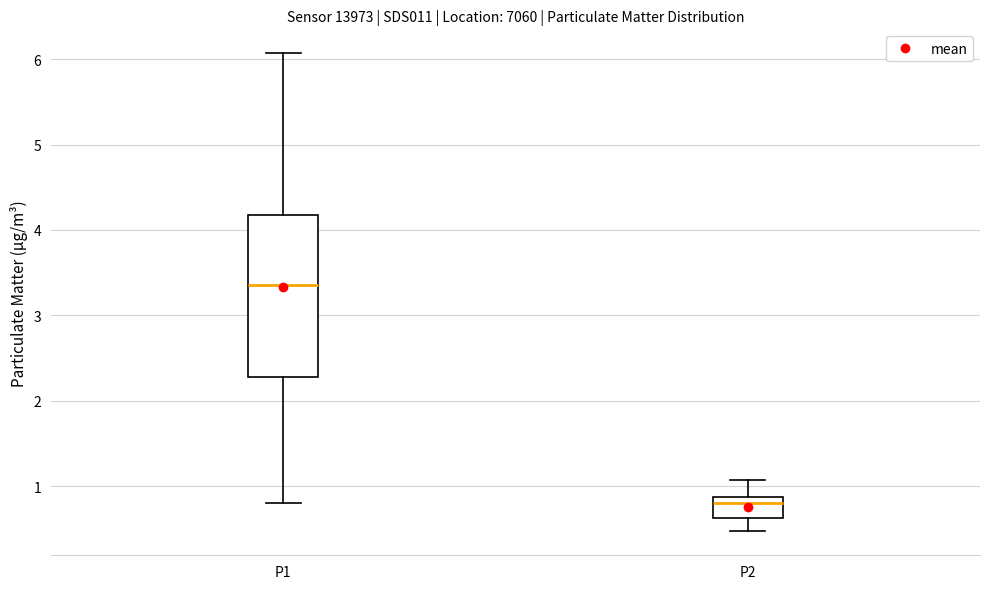

Which box is the tallest, from its lower edge to its upper edge?

P1